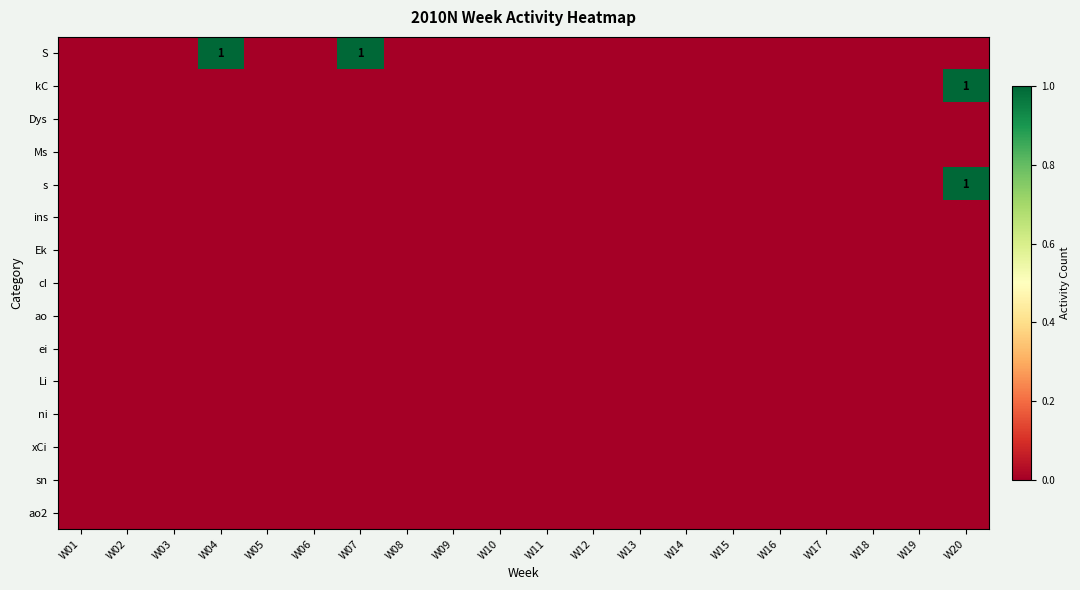

At W01, list the series in order from smallest to largest.

S, kC, Dys, Ms, s, ins, Ek, cI, ao, ei, Li, ni, xCi, sn, ao2